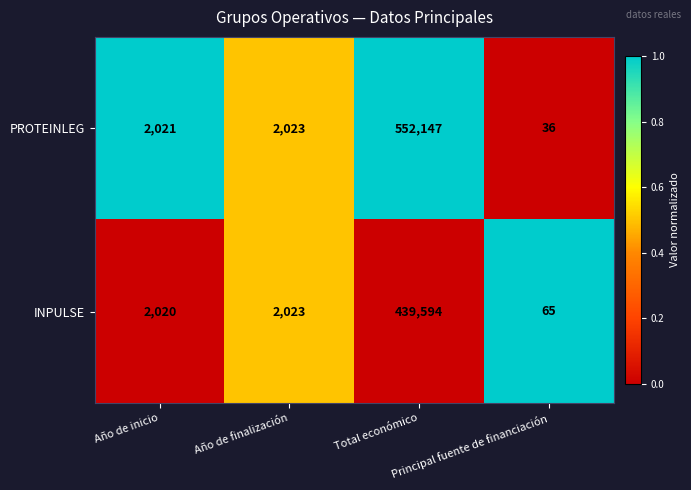

Which series has the widest spread of values?

PROTEINLEG